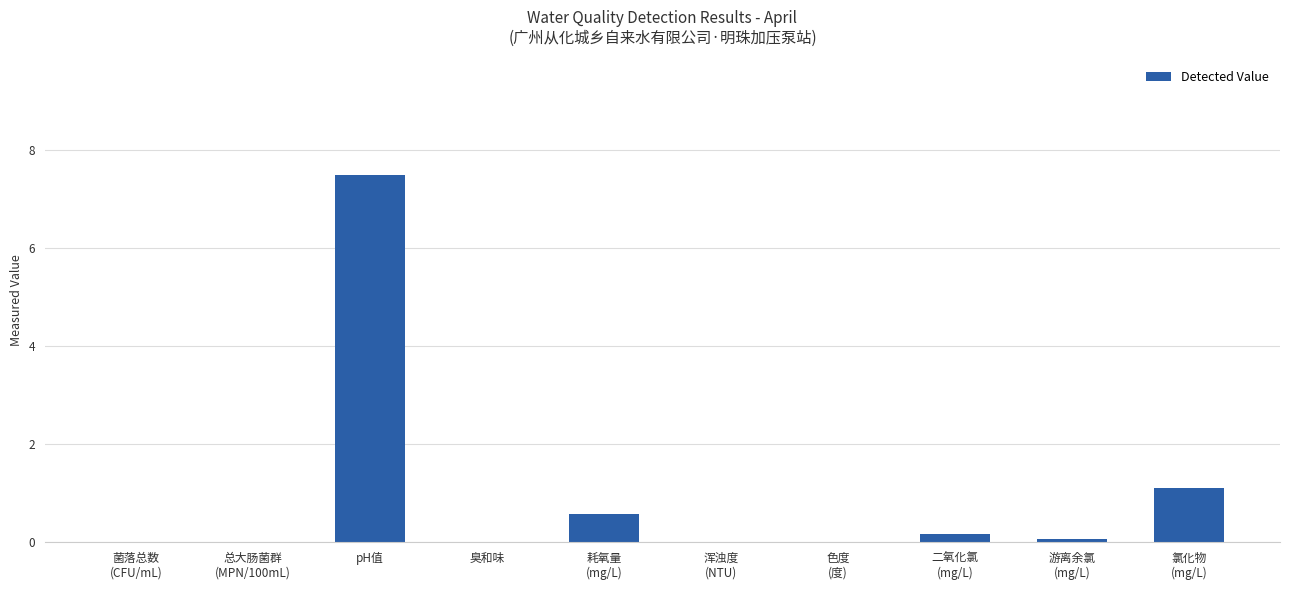

Are the bars horizontal?

No